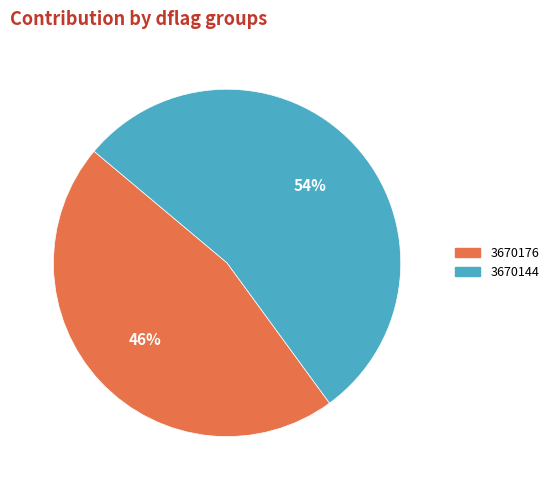

To the nearest percent, what is the difference between the largest and smallest slice percentages?

8%